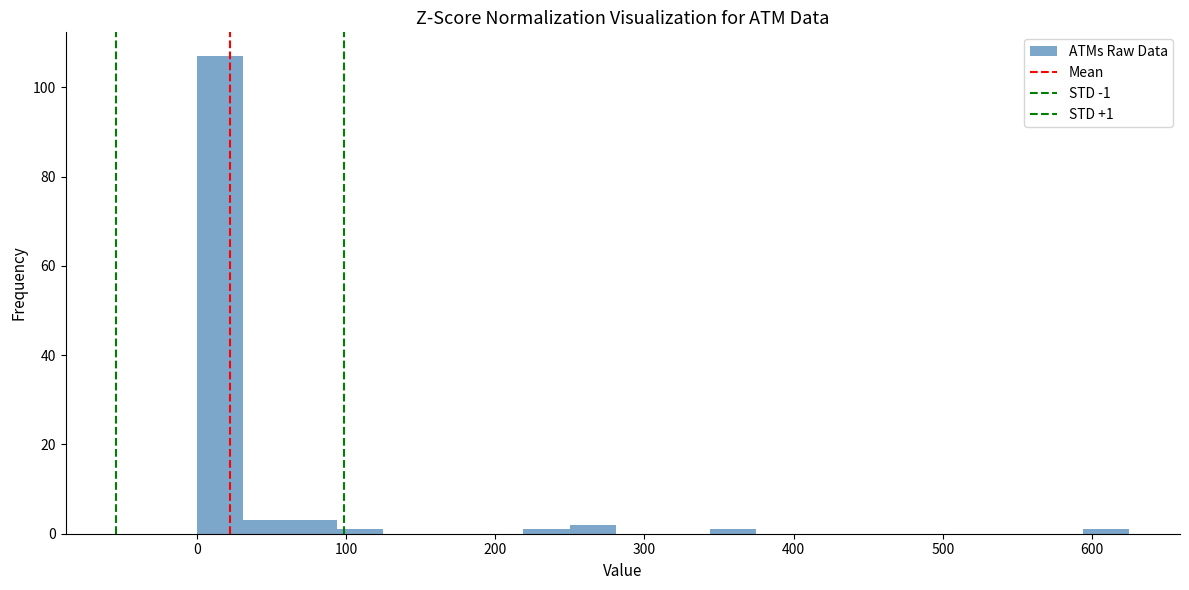

Read against the x-axis, roughly where is the centre of the tallest bar?

20